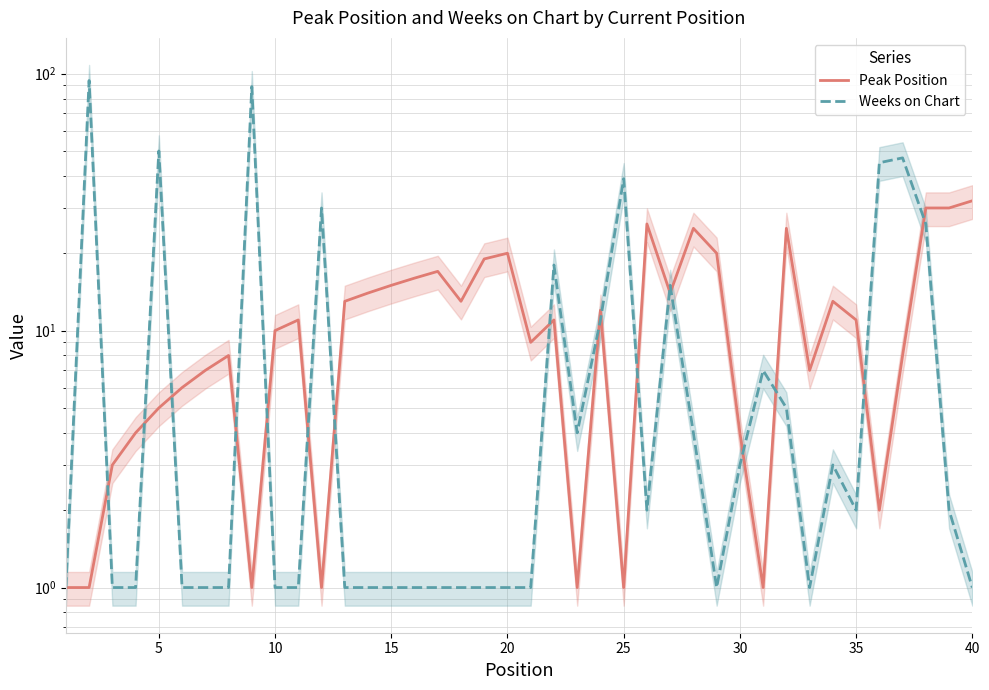

What are all the series names shown in the legend?

Peak Position, Weeks on Chart